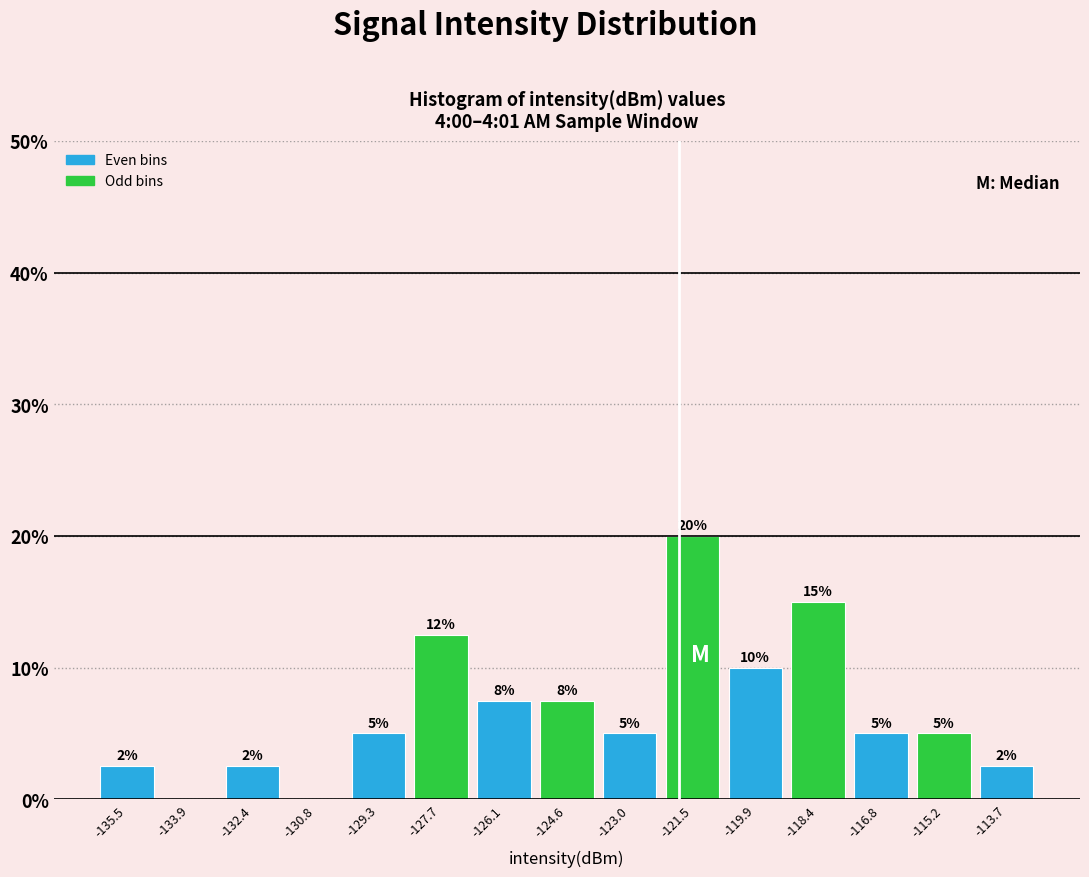

Over which range of the x-axis is the bar tallest?

-122.2 to -120.6